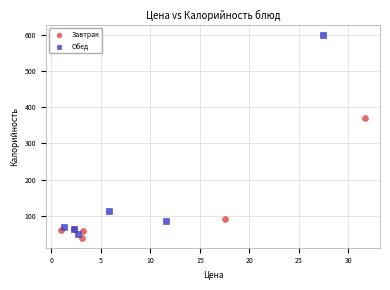

Which series has the largest Y range (max minus min)?

Обед